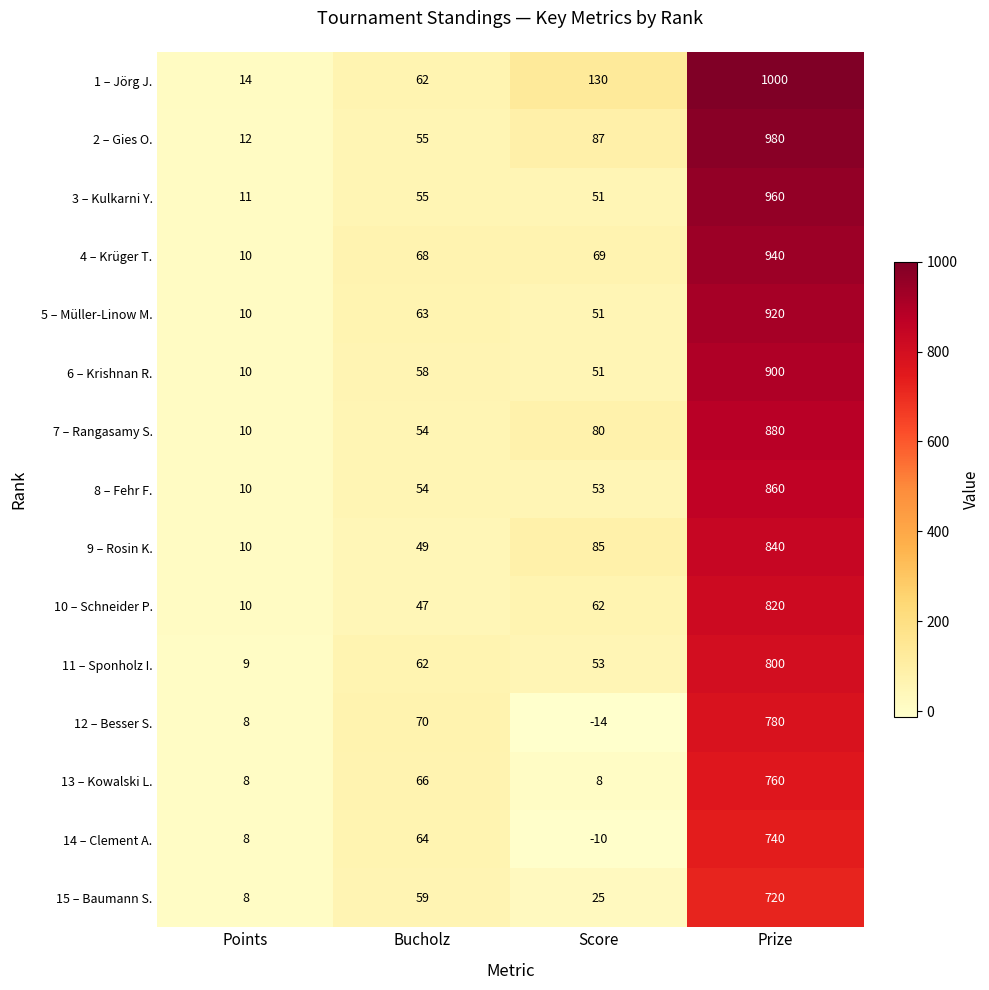

Which series has the largest total across all categories?

1 – Jörg J.